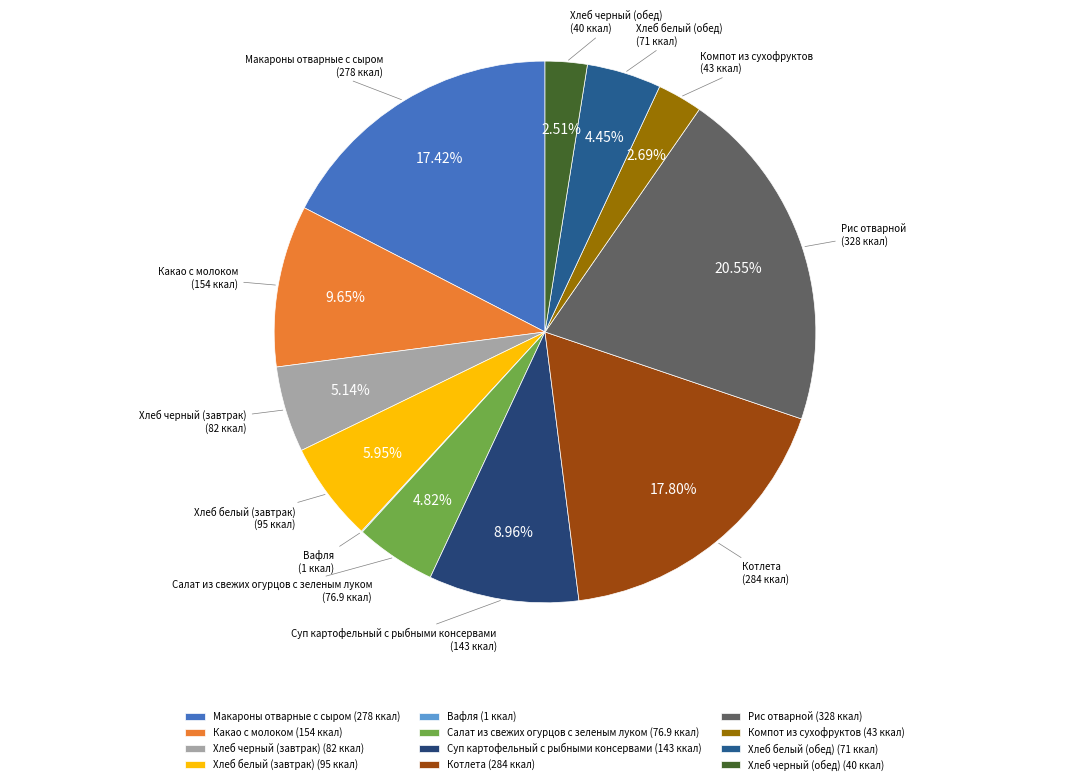

What is the ratio of the value at Хлеб черный (завтрак) (82 ккал) to the value at Салат из свежих огурцов с зеленым луком (76.9 ккал)?

1.1